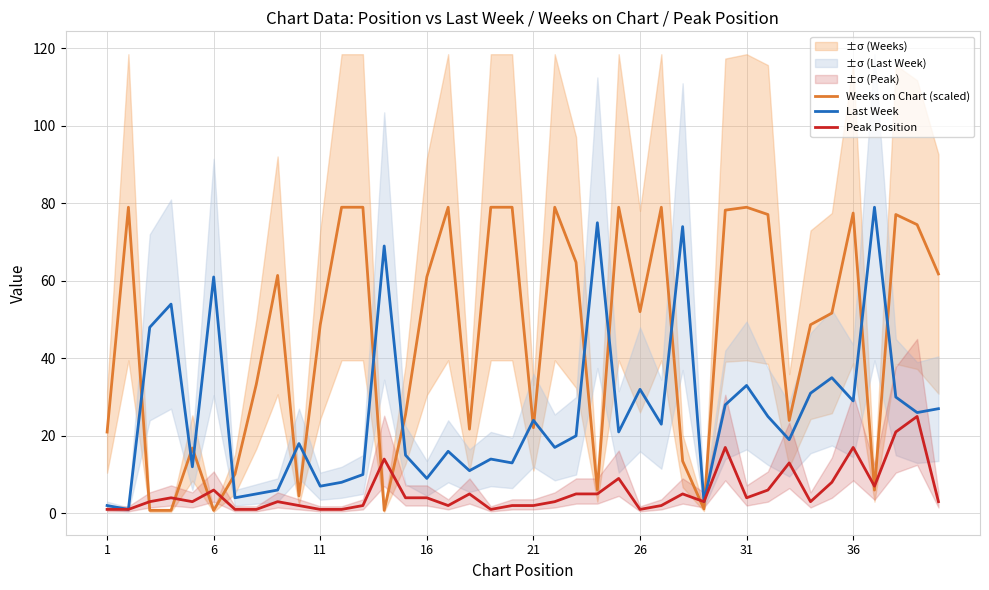

Is this an area chart (filled region under the line)?

No